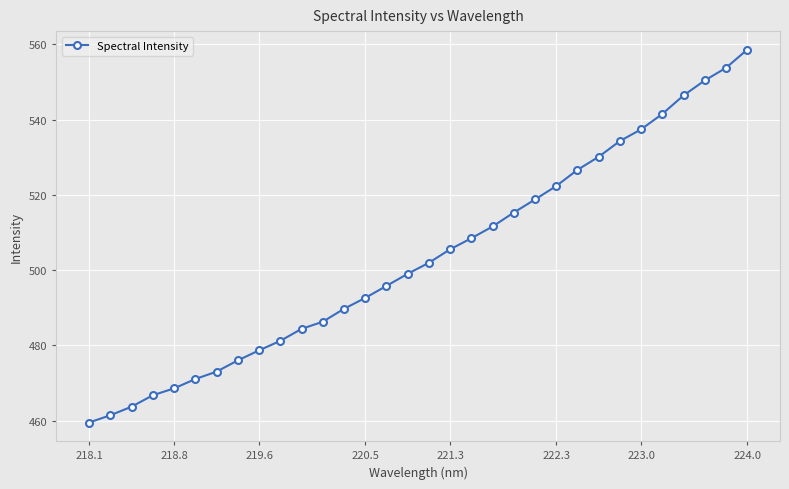

What is the minimum value shown in the chart?

459.5